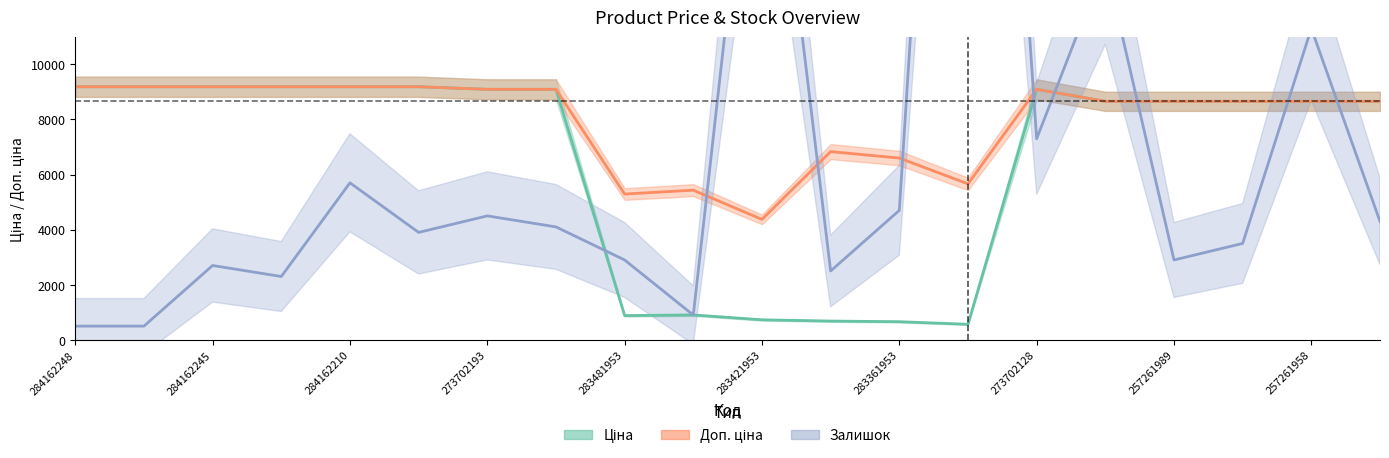

List the series in order of their overall mean, lowest first.

Ціна, Залишок (scaled), Доп. ціна